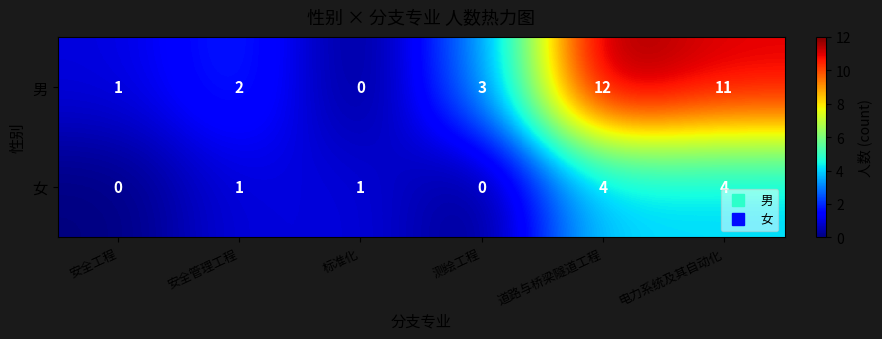

Rank the series by their average value, from lowest to highest.

女, 男